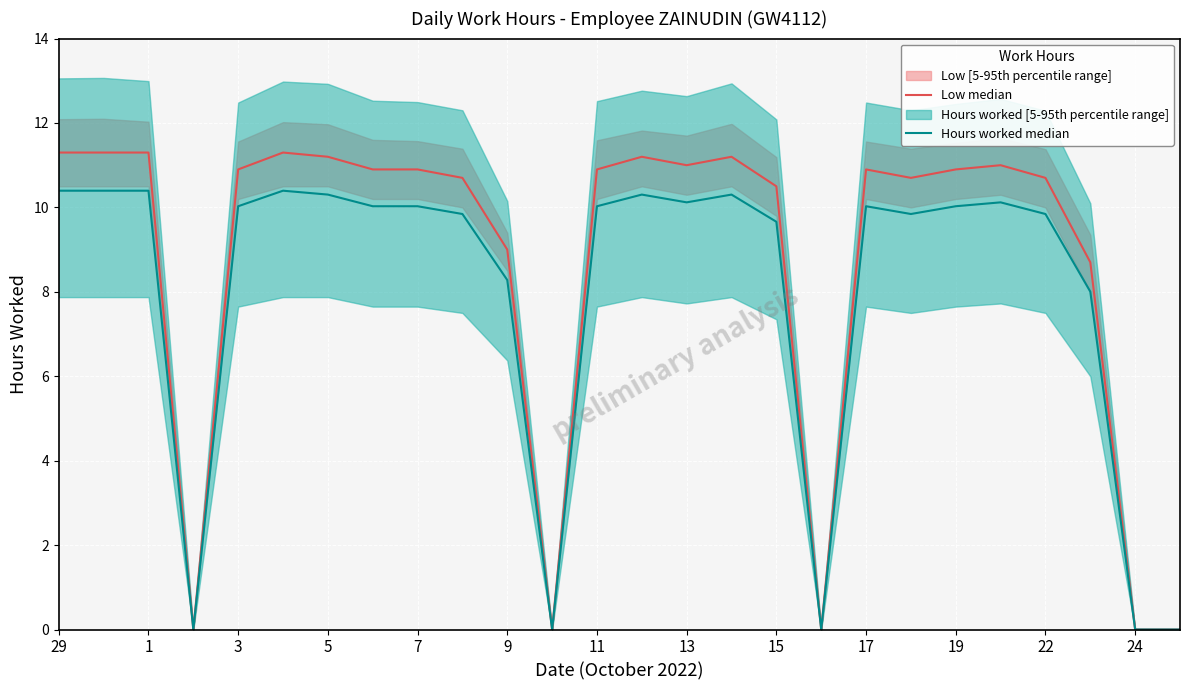

How many series are shown in this chart?

2